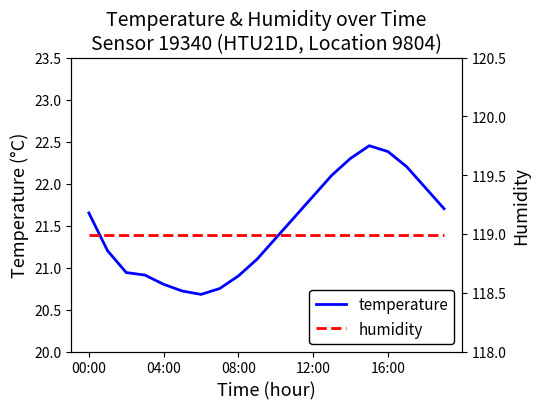

Reading right to left, transcribe all the data shown in this chart.

temperature: 21.7	21.9	22.2	22.4	22.4	22.3	22.1	21.9	21.6	21.4	21.1	20.9	20.8	20.7	20.7	20.8	20.9	20.9	21.2	21.6
humidity: 119.0	119.0	119.0	119.0	119.0	119.0	119.0	119.0	119.0	119.0	119.0	119.0	119.0	119.0	119.0	119.0	119.0	119.0	119.0	119.0